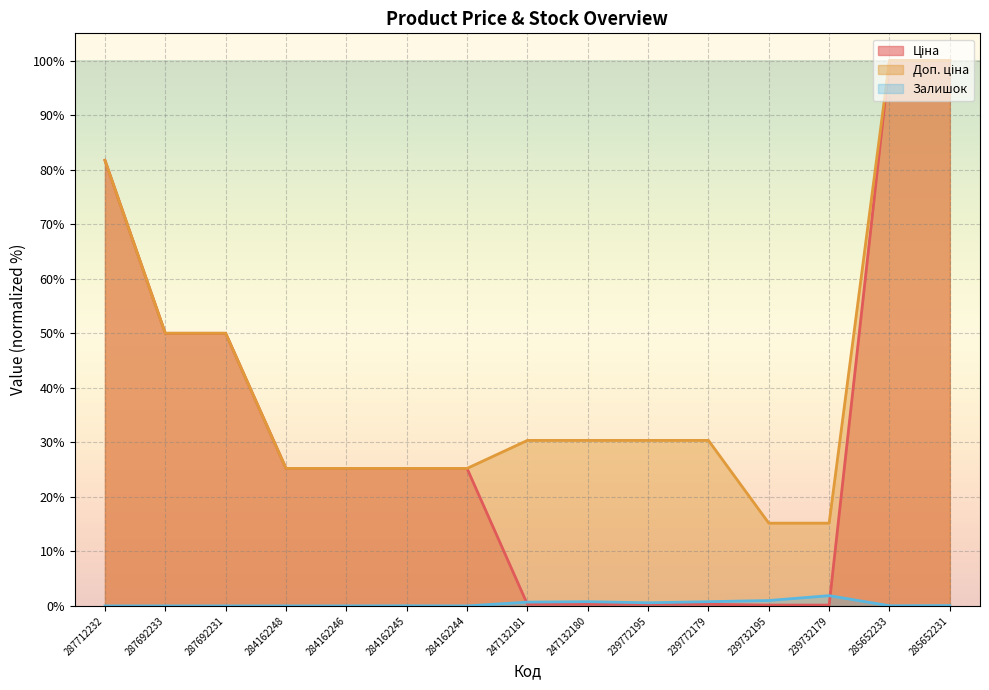

How many lines are shown in the chart?

3